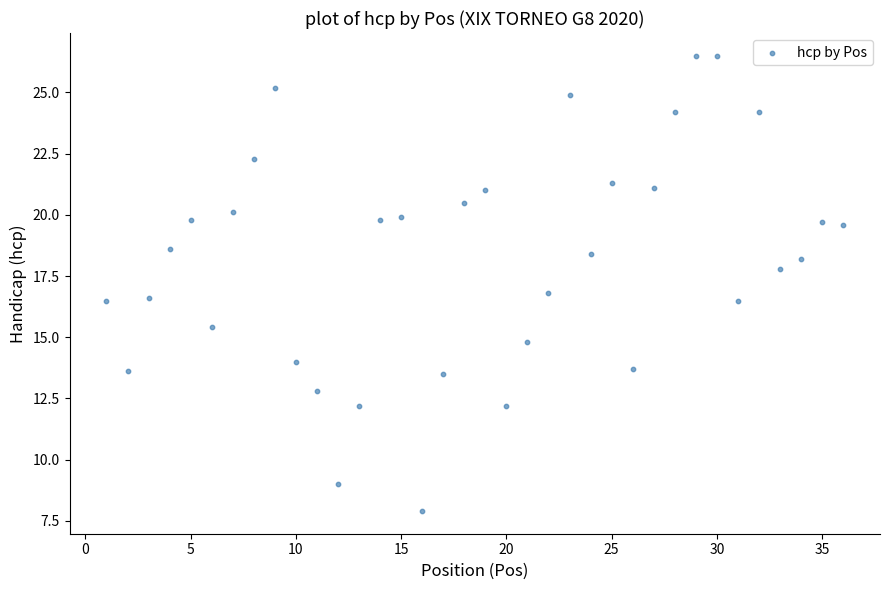

What is the range of X values (max minus min)?

35.0